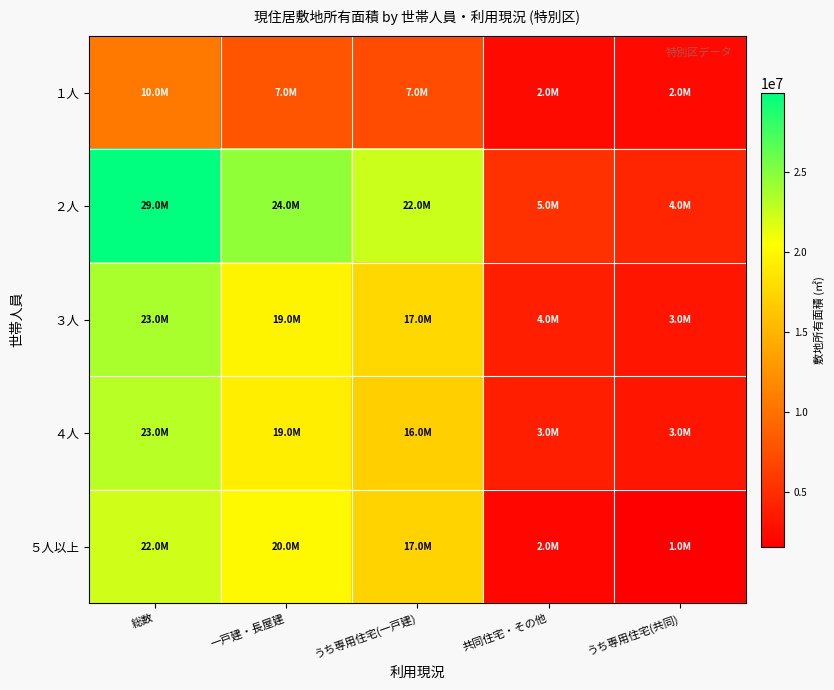

Reading left to right, list all the values displayed in this chart.

１人: 総数=10466000	一戸建・長屋建=7988000	うち専用住宅(一戸建)=7329000	共同住宅・その他=2478000	うち専用住宅(共同)=2349000
２人: 総数=29965000	一戸建・長屋建=24616000	うち専用住宅(一戸建)=22488000	共同住宅・その他=5349000	うち専用住宅(共同)=4462000
３人: 総数=23666000	一戸建・長屋建=19665000	うち専用住宅(一戸建)=17614000	共同住宅・その他=4001000	うち専用住宅(共同)=3183000
４人: 総数=23130000	一戸建・長屋建=19262000	うち専用住宅(一戸建)=16933000	共同住宅・その他=3868000	うち専用住宅(共同)=3216000
５人以上: 総数=22267000	一戸建・長屋建=20092000	うち専用住宅(一戸建)=17279000	共同住宅・その他=2175000	うち専用住宅(共同)=1592000